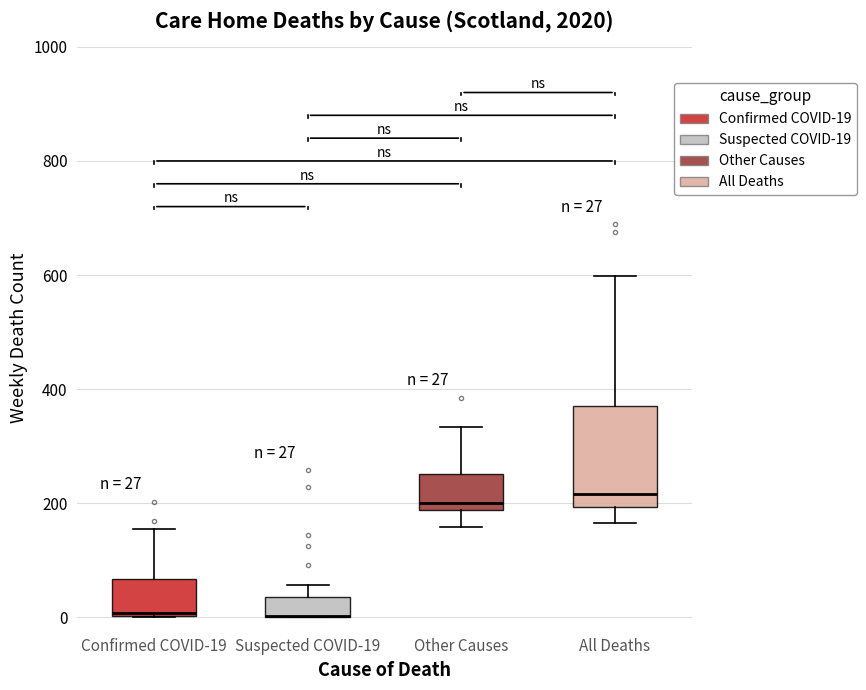

Comparing the boxes themselves (not the whiskers), which one is the tallest?

All Deaths